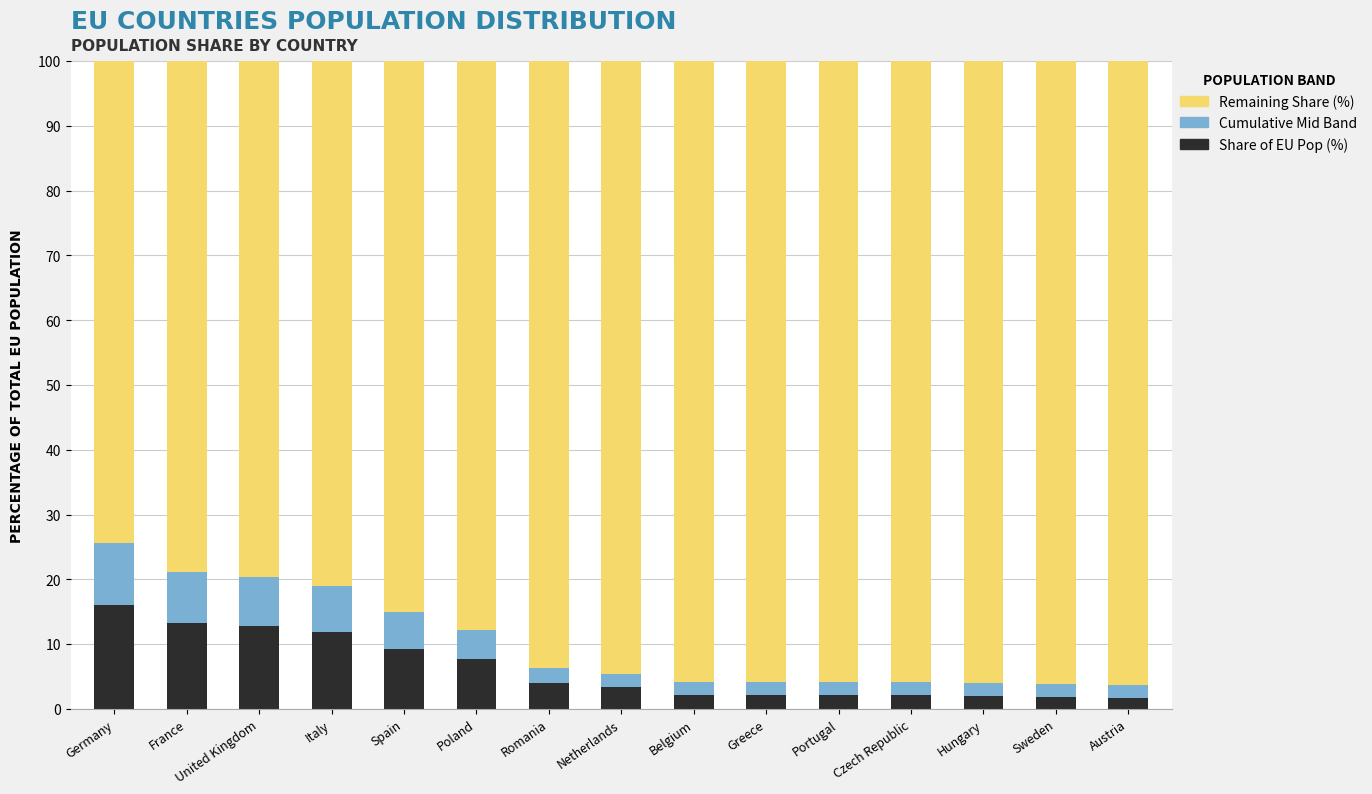

What is the total value across all series at Spain?

100.0